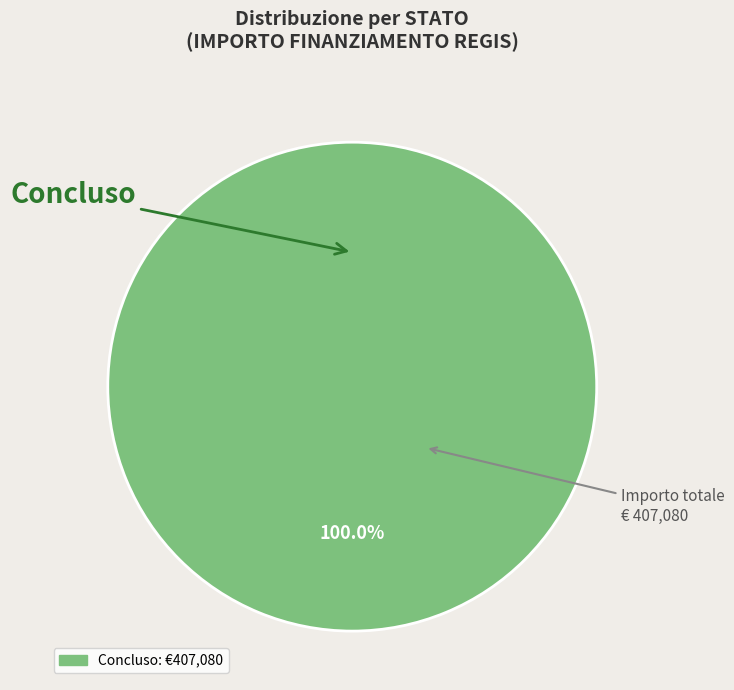

How many segments does this pie chart have?

1